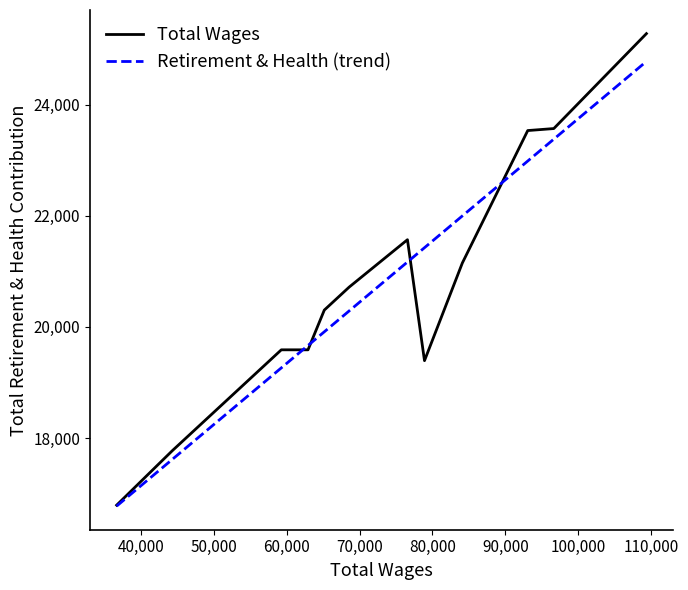

List the series in order of their peak value, highest first.

Total Wages, Retirement & Health (trend)